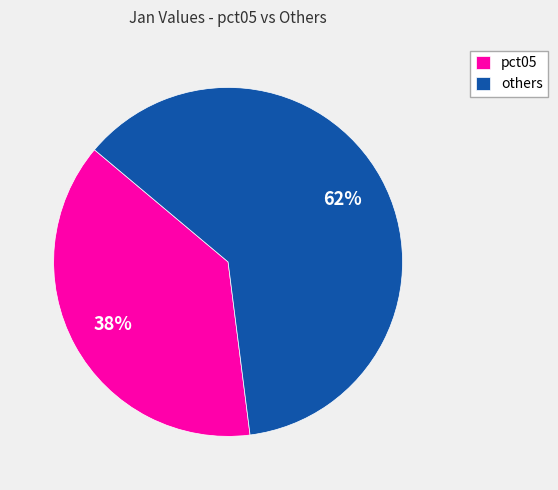

To the nearest percent, what is the combined percentage of others and pct05?

100%